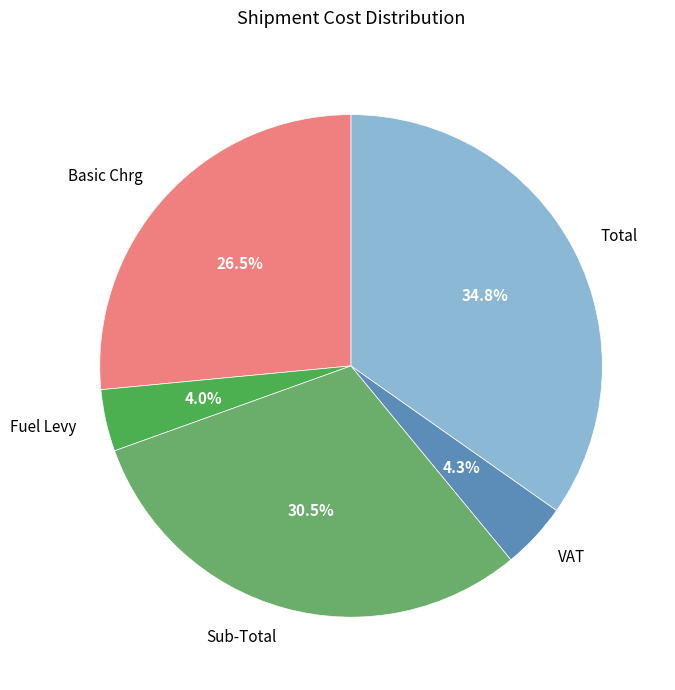

Is it true that Total is 35% of the pie?

True